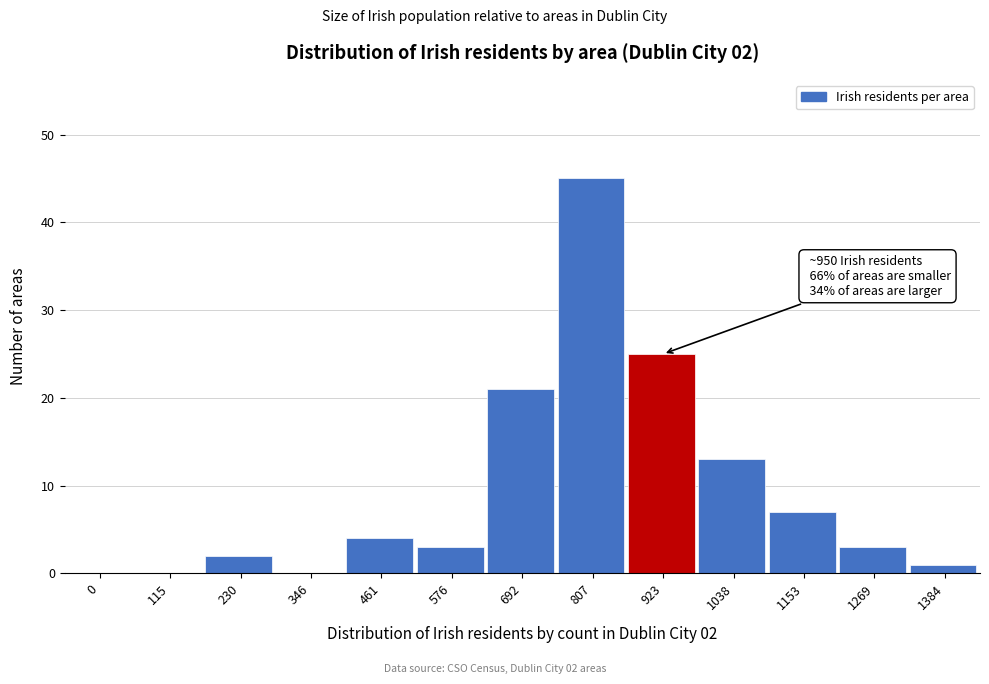

Reading left to right, transcribe all the data shown in this chart.

0=0	115=0	230=2	346=0	461=4	576=3	692=21	807=45	923=25	1038=13	1153=7	1269=3	1384=1